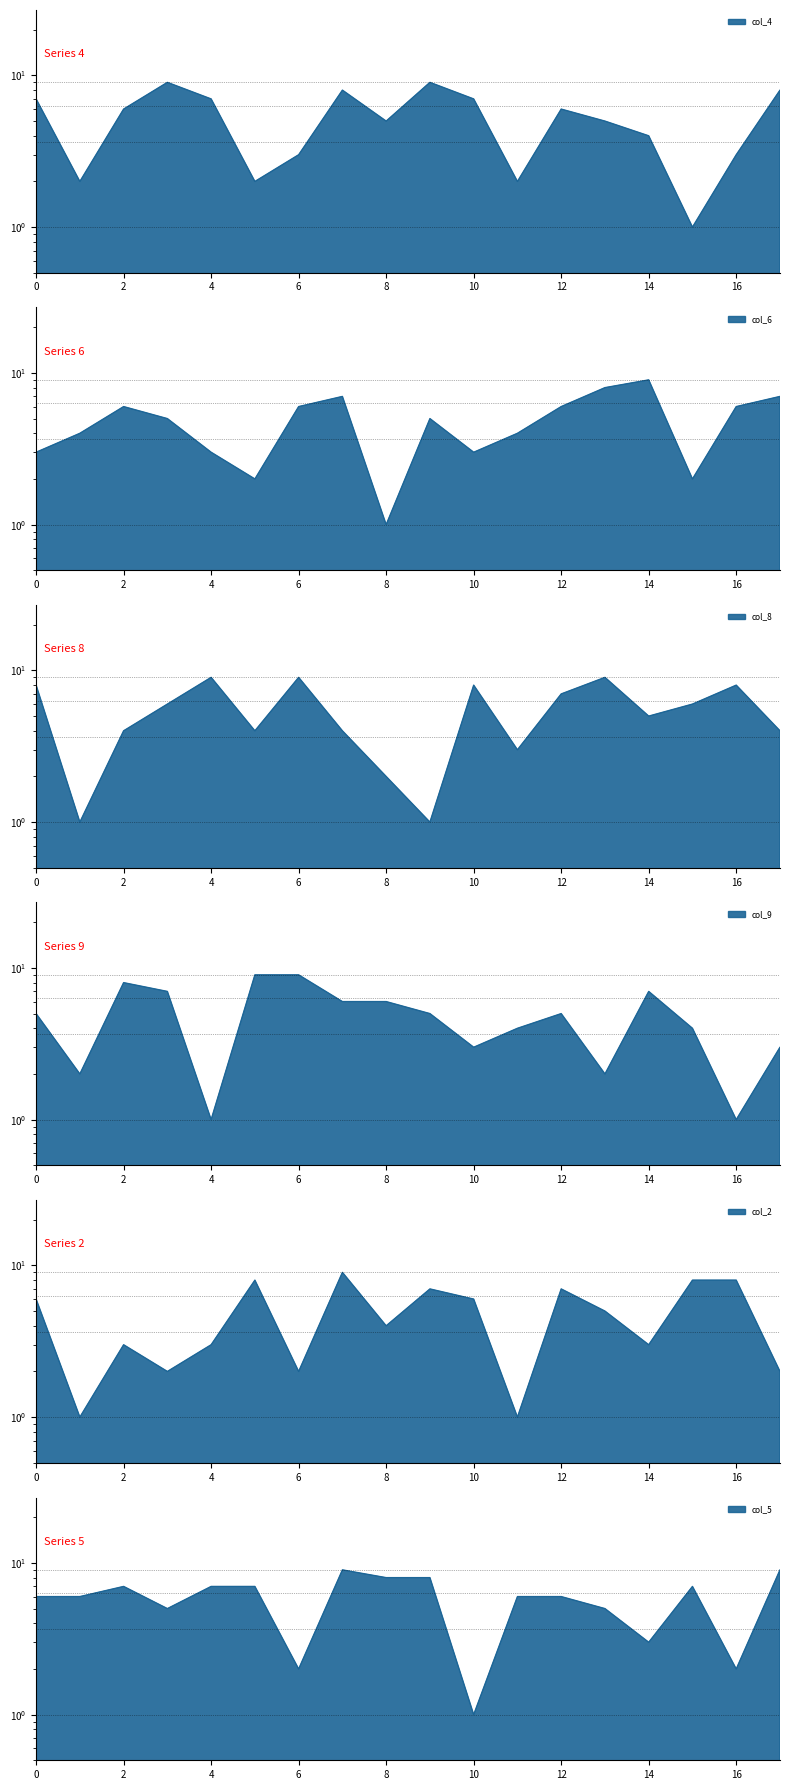

True or false: col_6 and col_2 intersect in this chart.

True